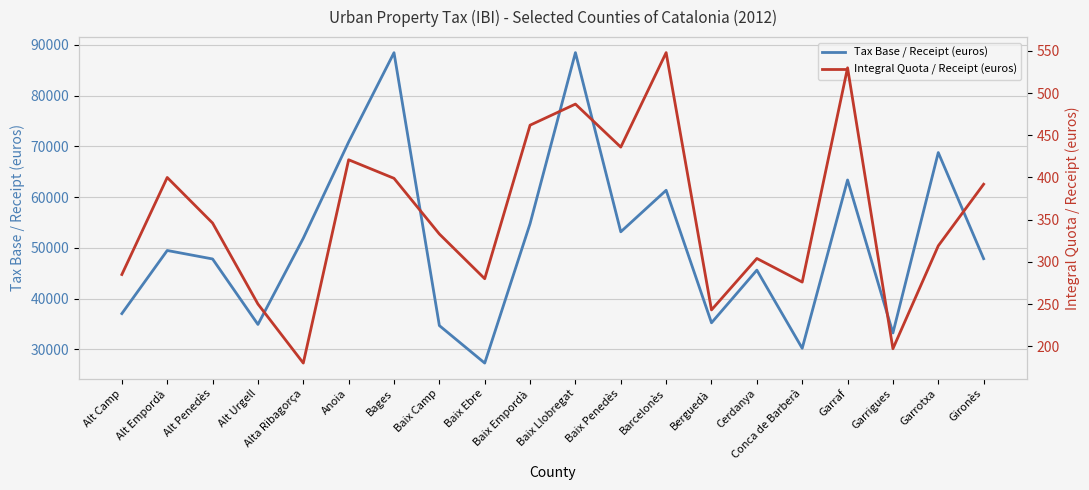

In Tax Base / Receipt (euros), how many points are higher than both neighbors (excluding endpoints)?

7